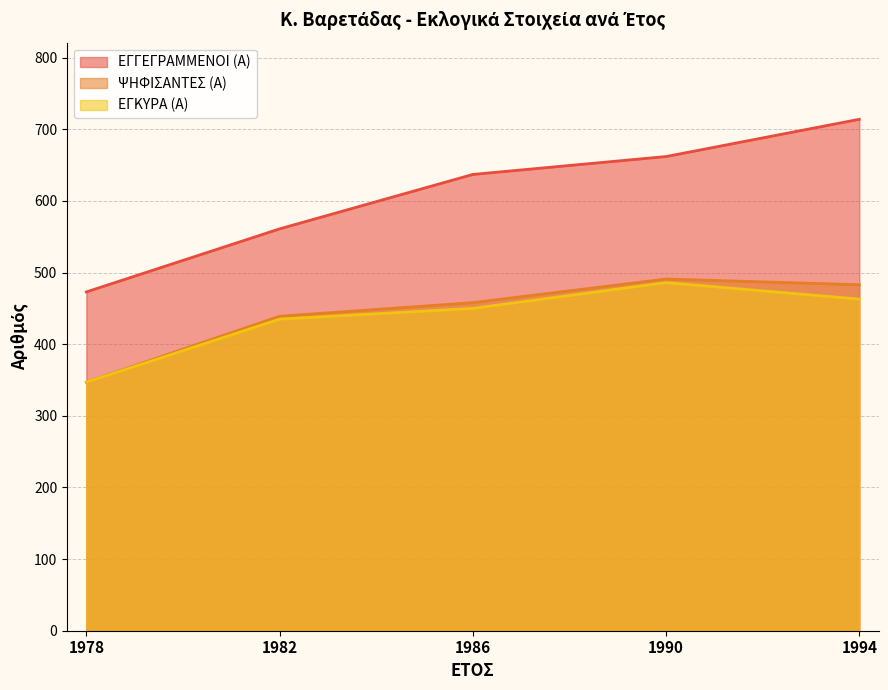

List the series in order of their peak value, highest first.

ΕΓΓΕΓΡΑΜΜΕΝΟΙ (Α), ΨΗΦΙΣΑΝΤΕΣ (Α), ΕΓΚΥΡΑ (Α)